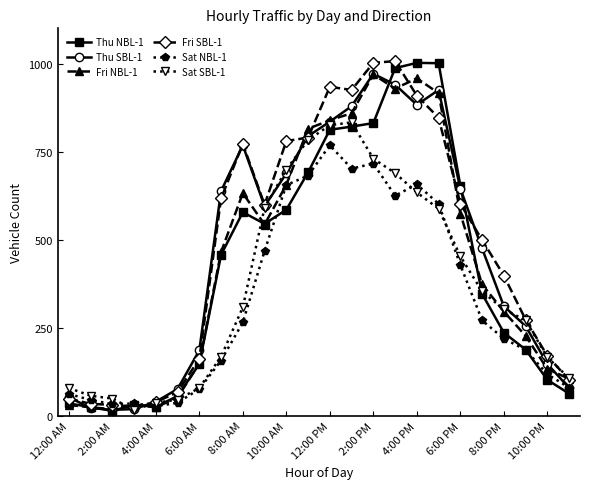

What is the maximum value shown in the chart?

1007